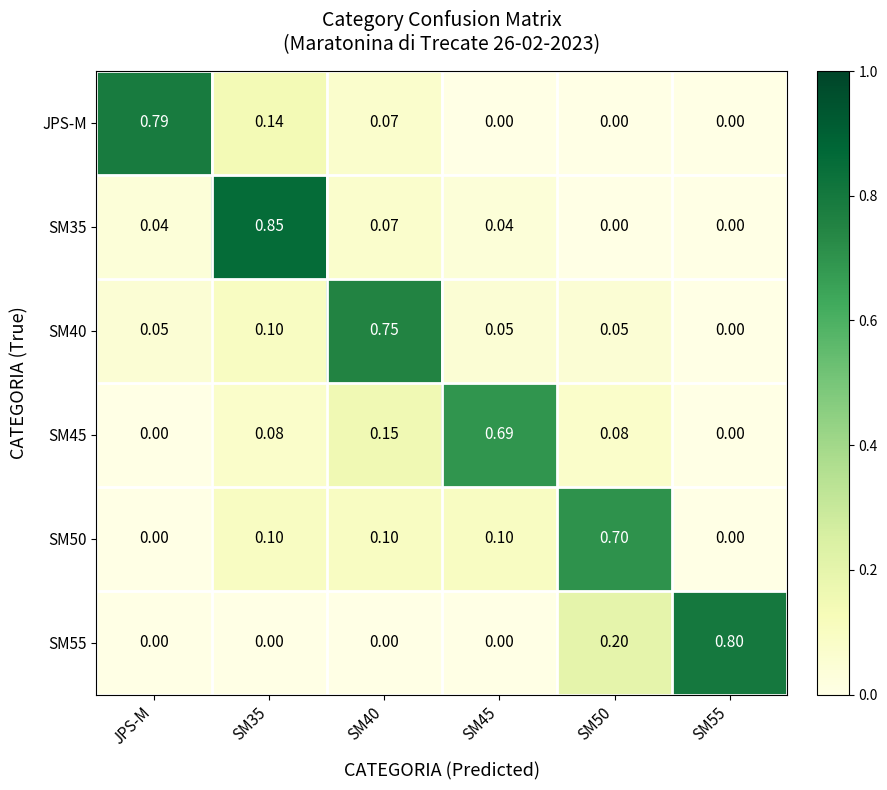

Between JPS-M and SM50, which series saw the biggest shift?

JPS-M